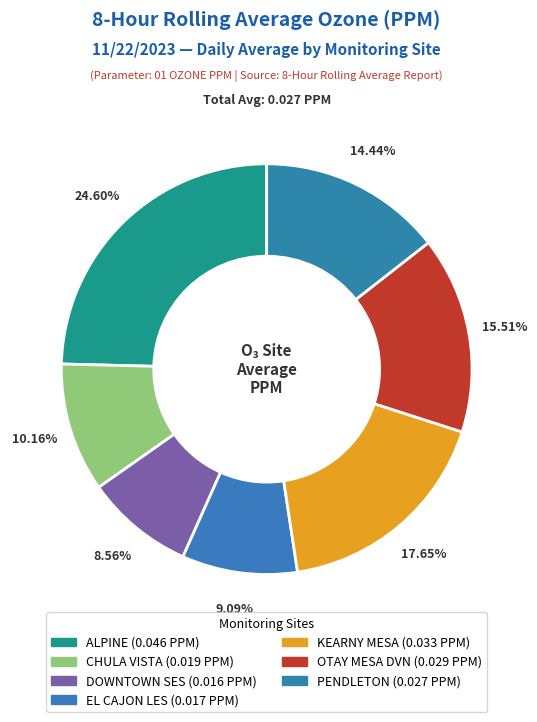

What percentage do KEARNY MESA and OTAY MESA DVN together represent?

33.2%